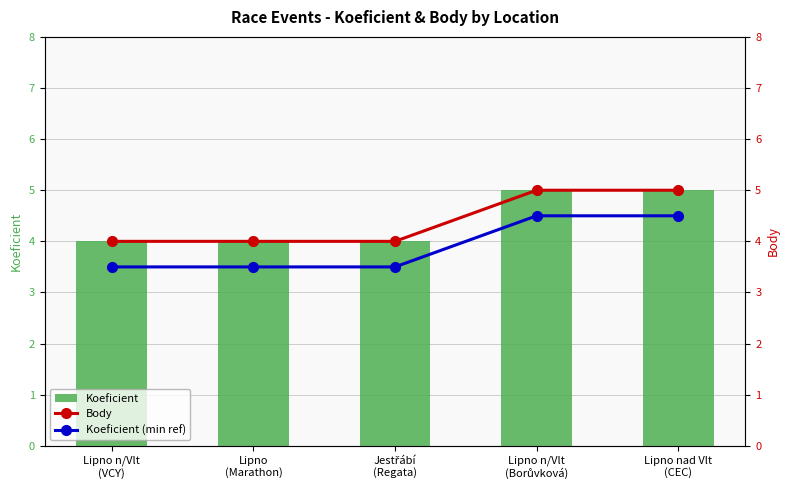

Reading left to right, what are all the values shown in this chart?

Koeficient: 4.0	4.0	4.0	5.0	5.0
Body: 4.0	4.0	4.0	5.0	5.0
Koeficient (min ref): 3.5	3.5	3.5	4.5	4.5